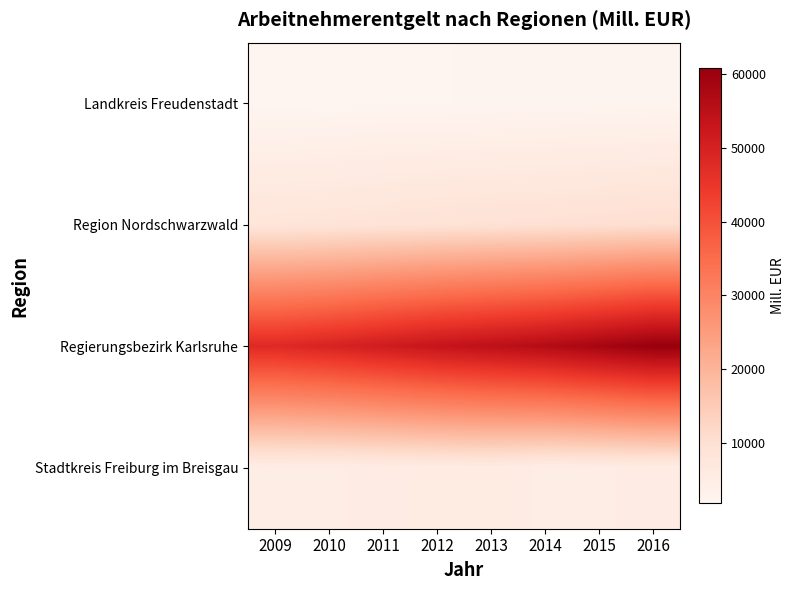

At which category is the sum across all series the highest?

2016